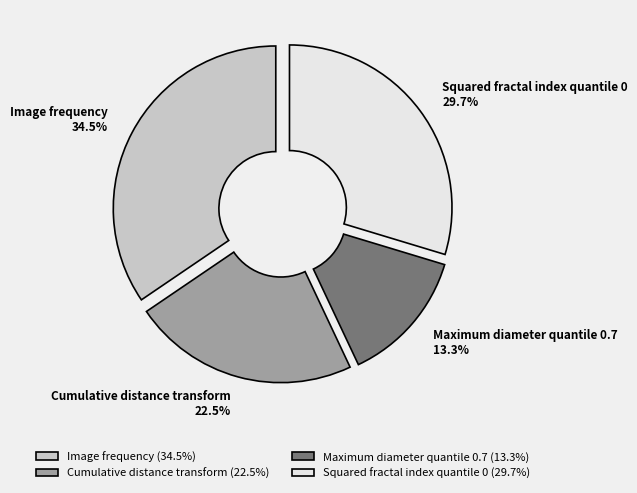

To the nearest percent, what is the combined percentage of Maximum diameter quantile 0.7 and Squared fractal index quantile 0?

43%